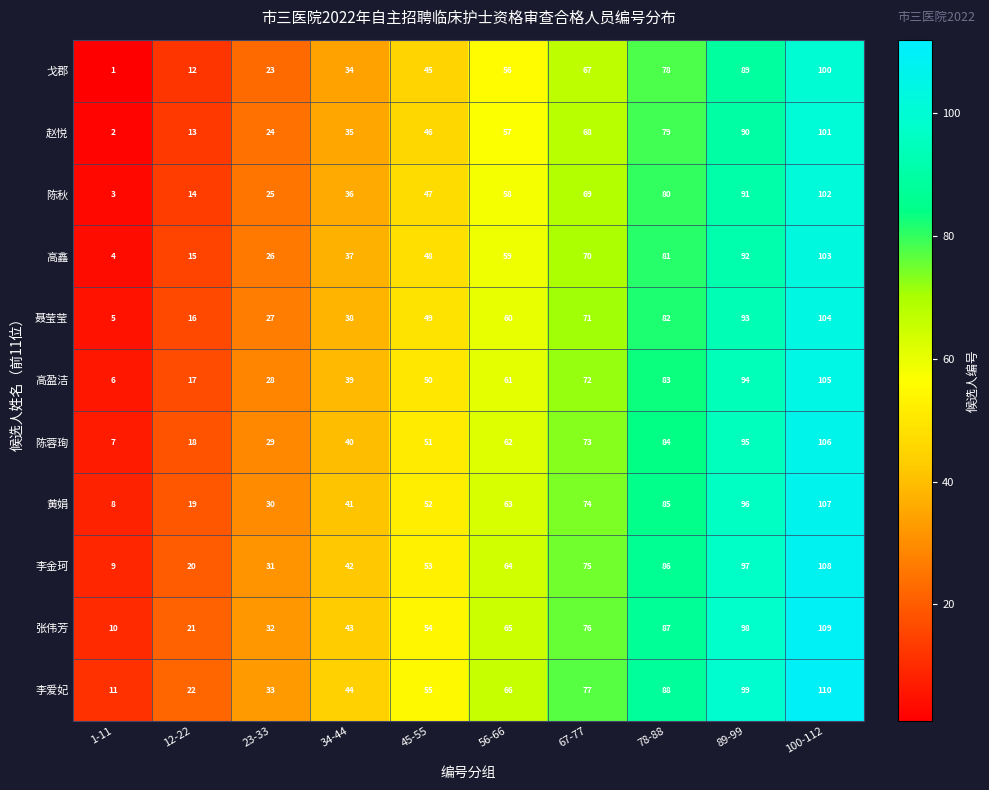

What is the minimum value shown in the chart?

1